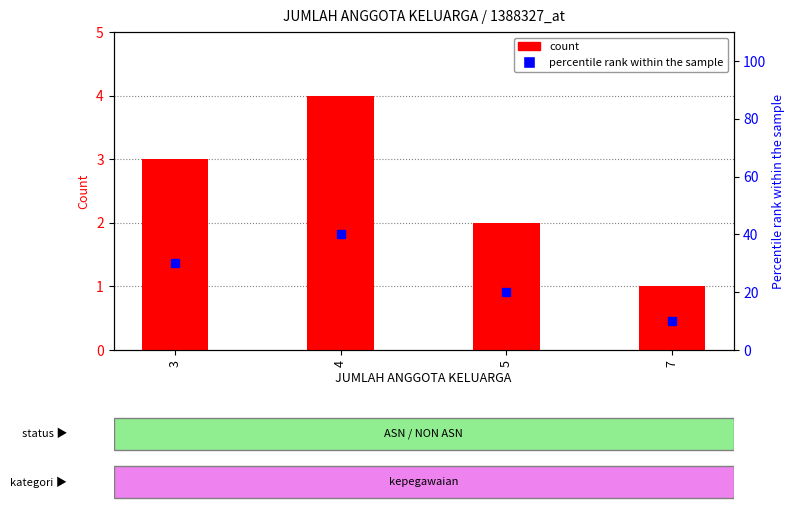

At how many categories does at least one series exceed 18?

3